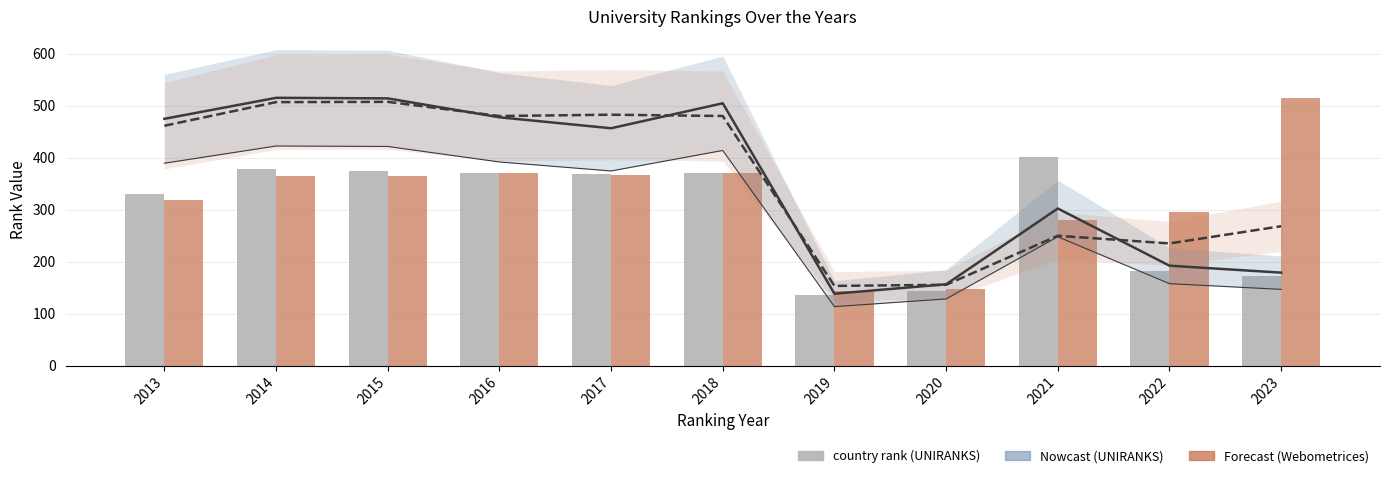

What is the difference between the second highest and second lowest values in the country rank (Webometrices) series?

222.0